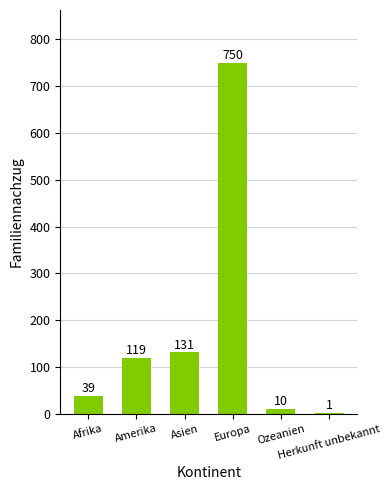

How many distinct data groups are displayed?

1